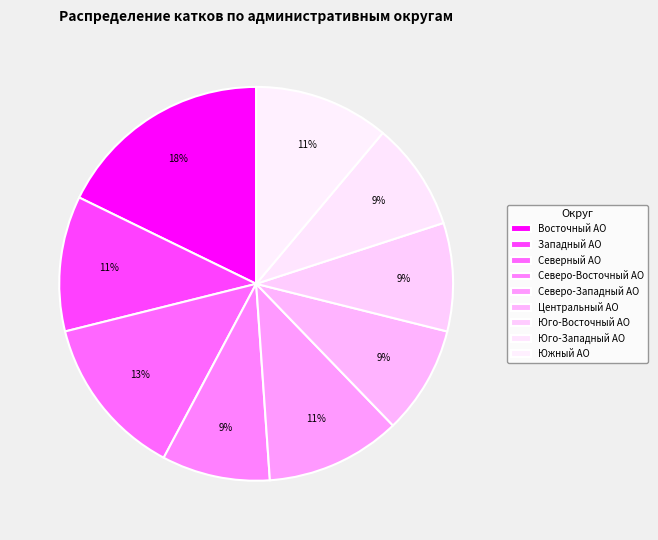

Is the sum of Северо-Восточный АО and Юго-Западный АО greater than half?

No